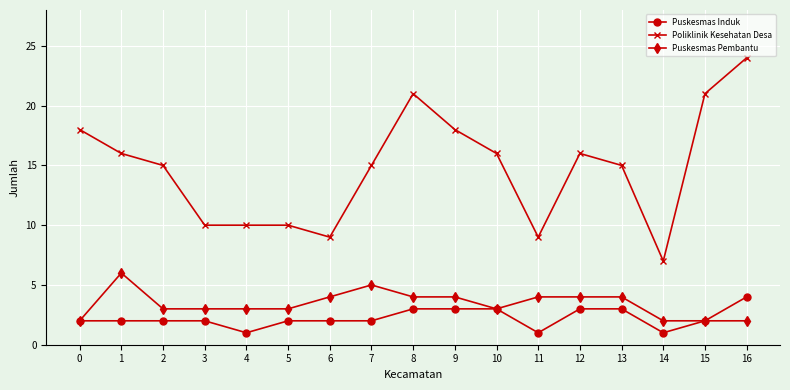

What are all the series names shown in the legend?

Puskesmas Induk, Poliklinik Kesehatan Desa, Puskesmas Pembantu